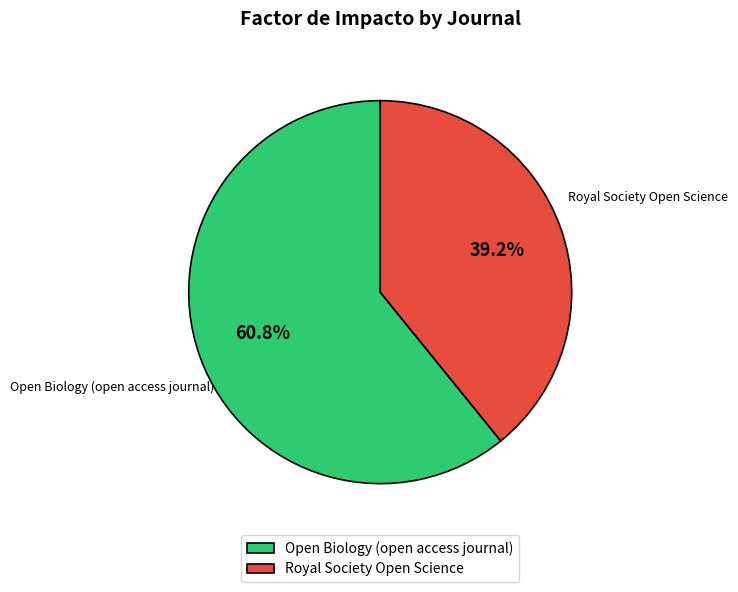

How many slices are in this pie chart?

2